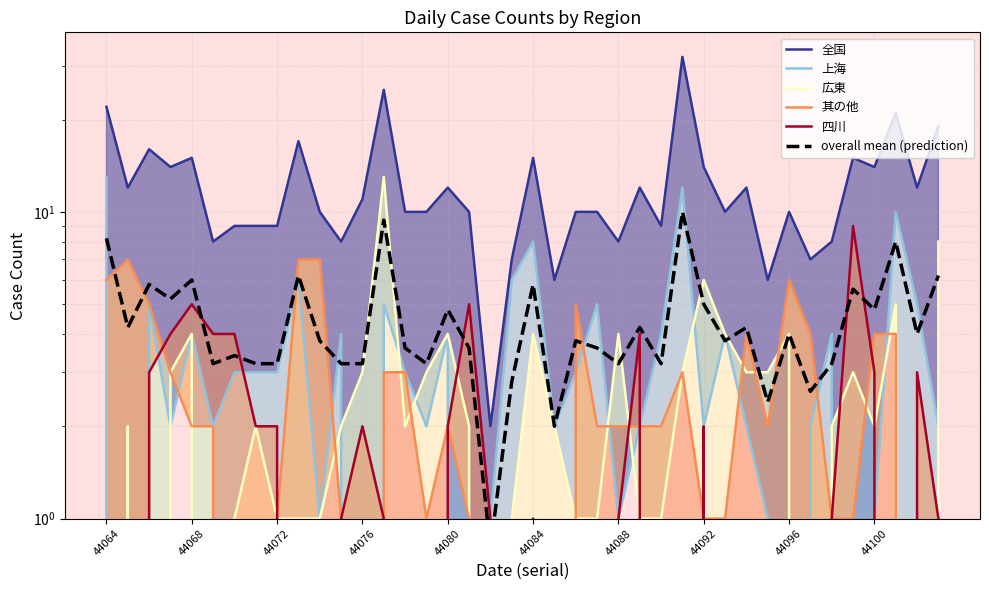

What is the value of the 其の他 point at the 24th from the left?

2.0